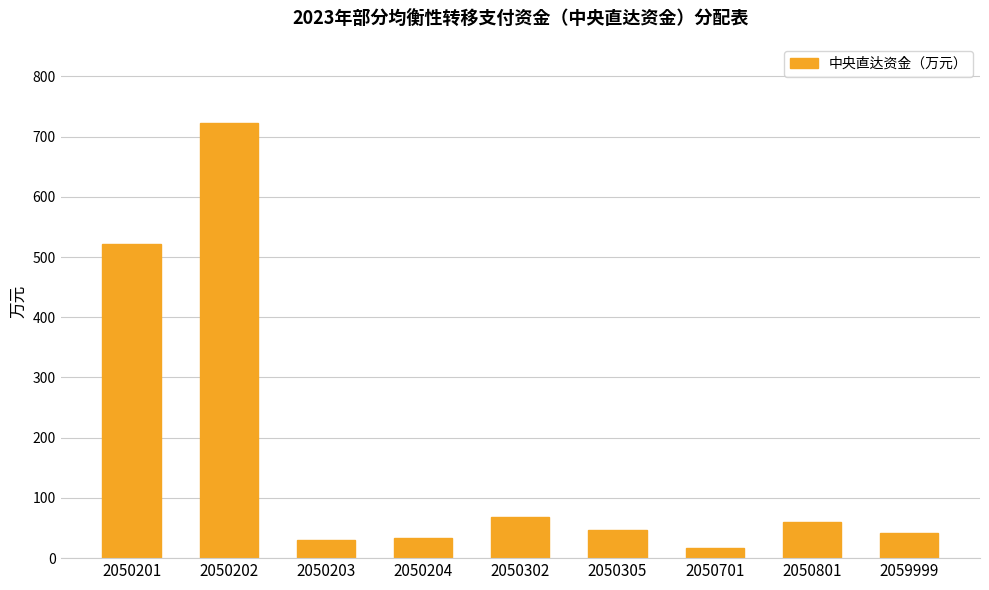

True or false: the data shows 522.2 at 2050201.

True